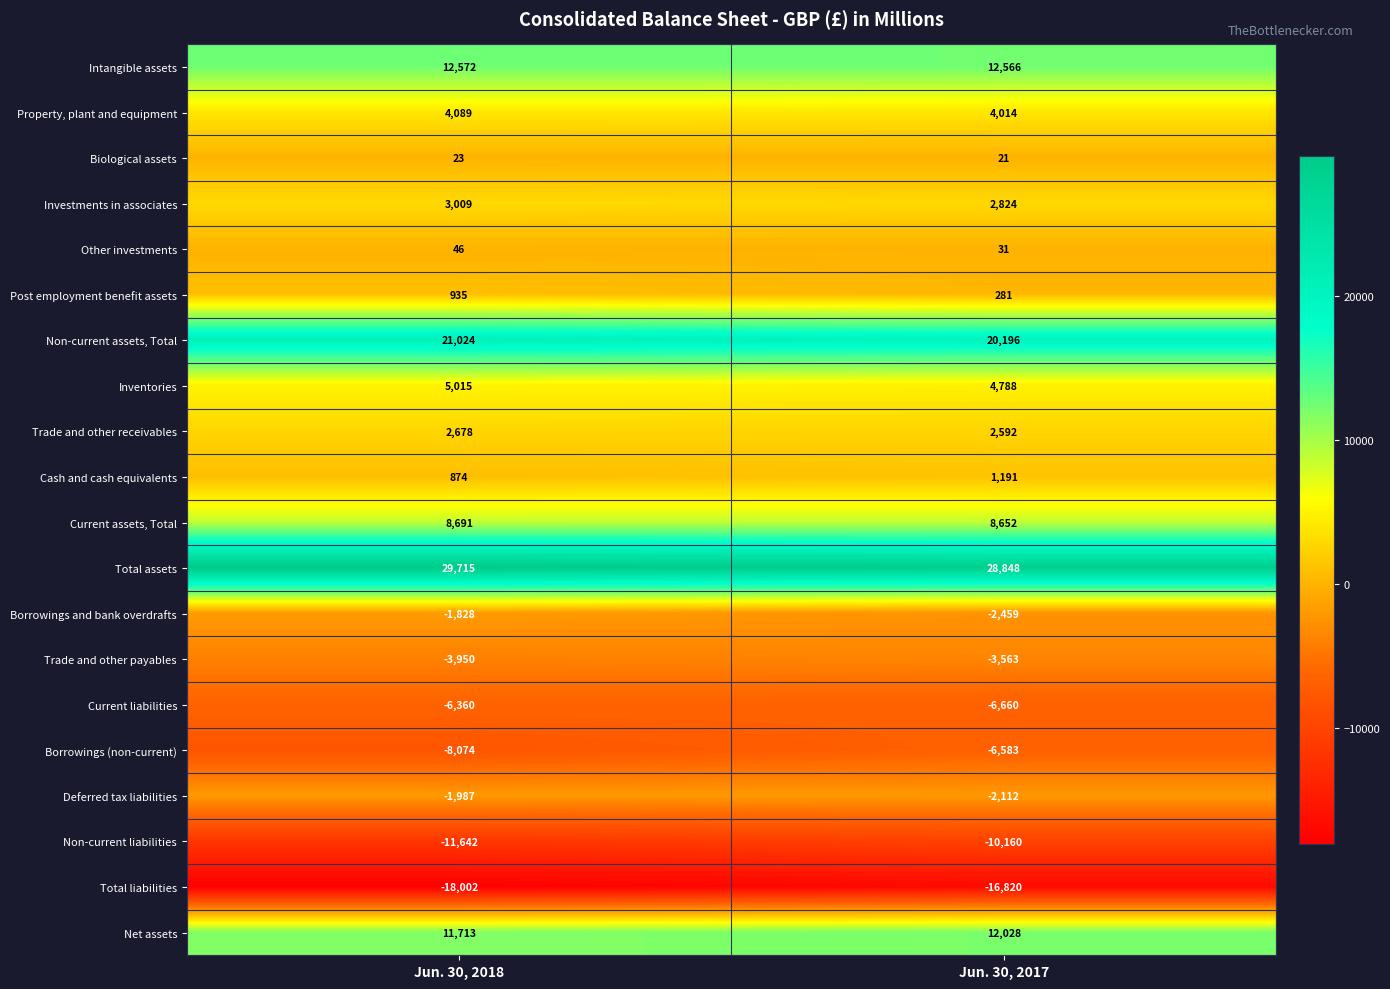

The value of Borrowings (non-current) at Jun. 30, 2017 is -9410. True or false?

False